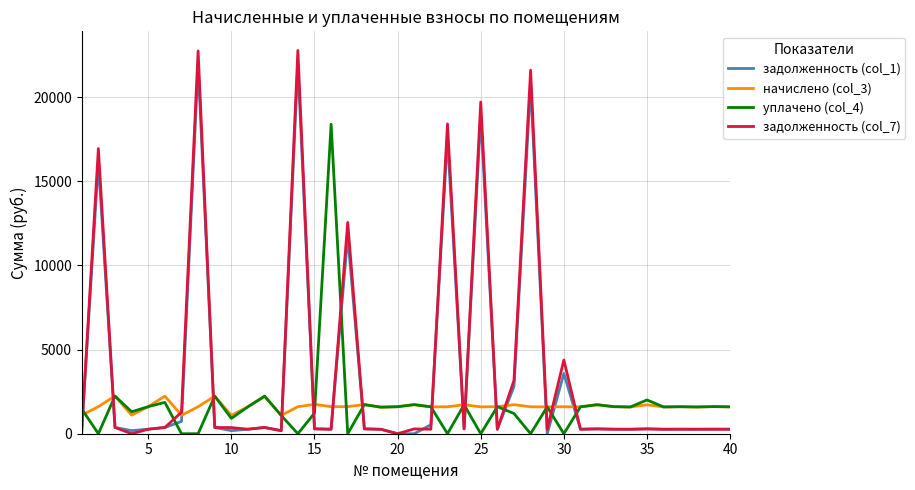

What is the maximum value shown in the chart?

22765.6